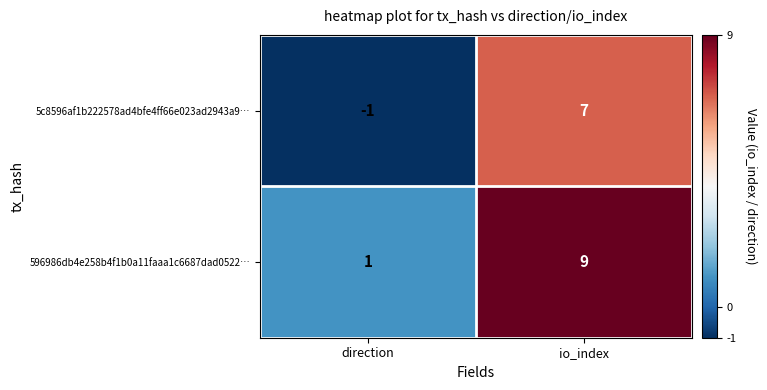

What is the sum of the 596986db4e258b4f1b0a11faaa1c6687dad0522… values at direction and io_index?

10